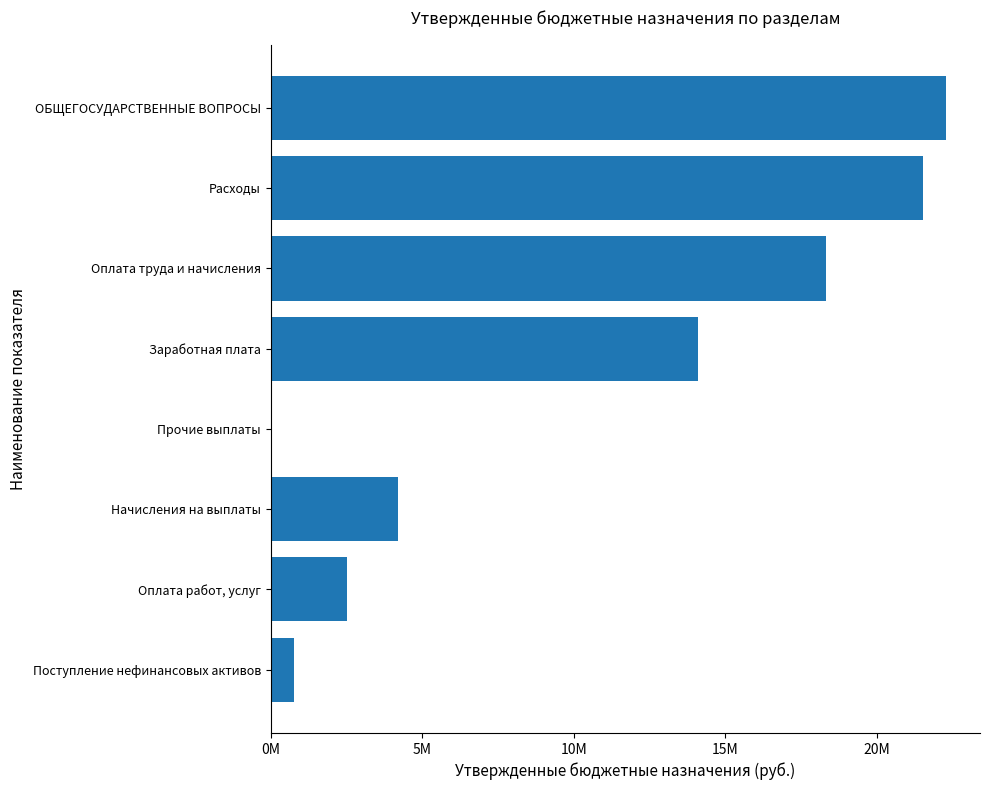

What is the sum of all values?

83735094.1